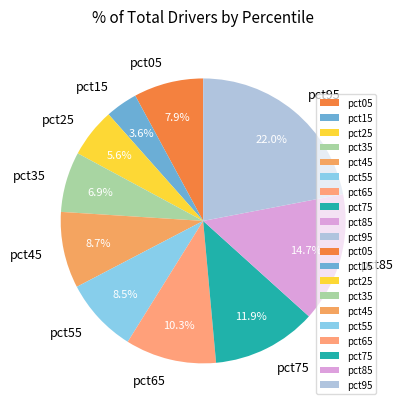

Does pct95 represent more than half of the total?

No